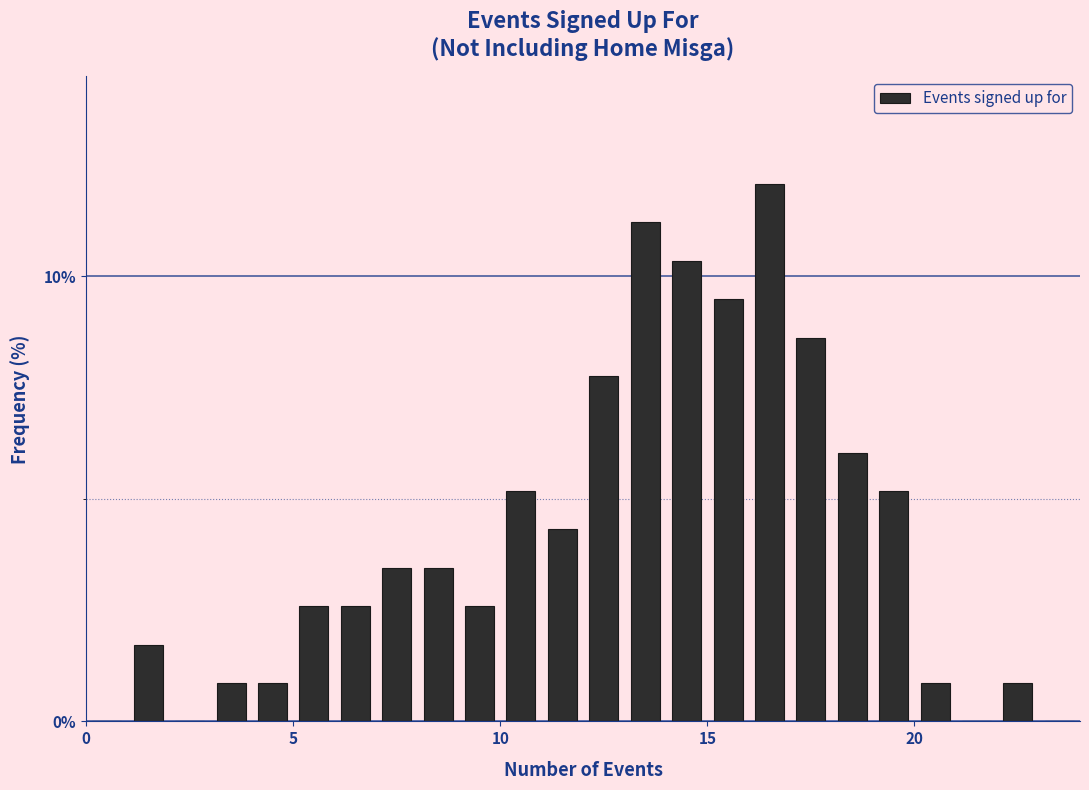

Read against the x-axis, roughly where is the centre of the tallest bar?

16.5